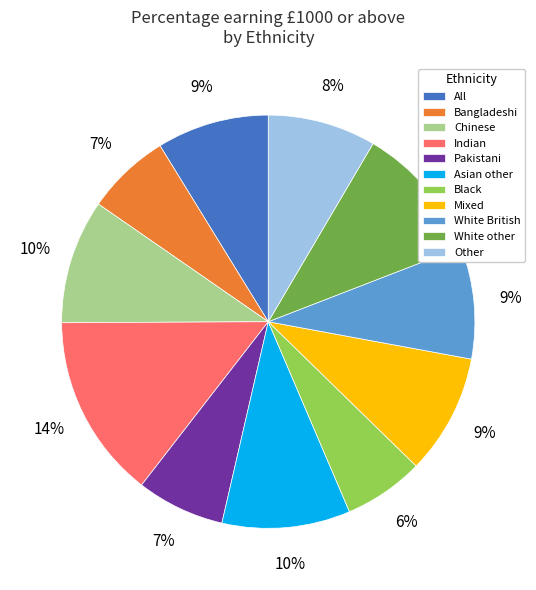

The All slice represents 21% of the pie. True or false?

False